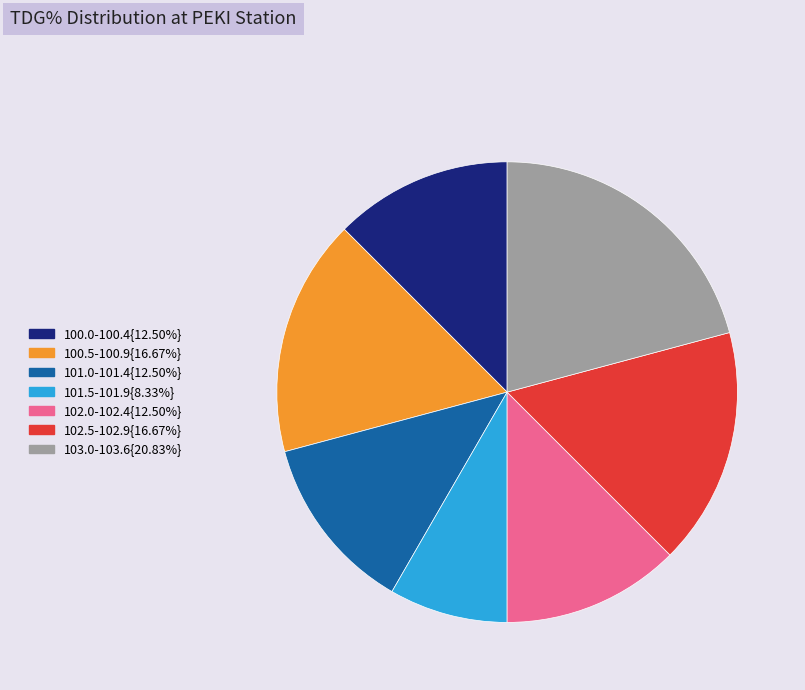

Is there a majority slice in this chart?

No